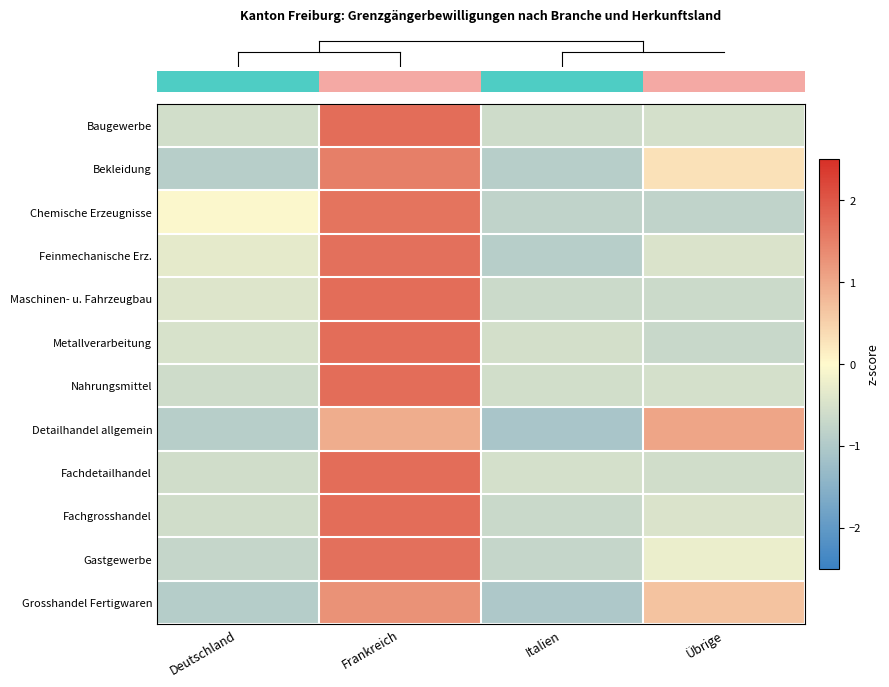

At which category is the sum across all series the highest?

Frankreich